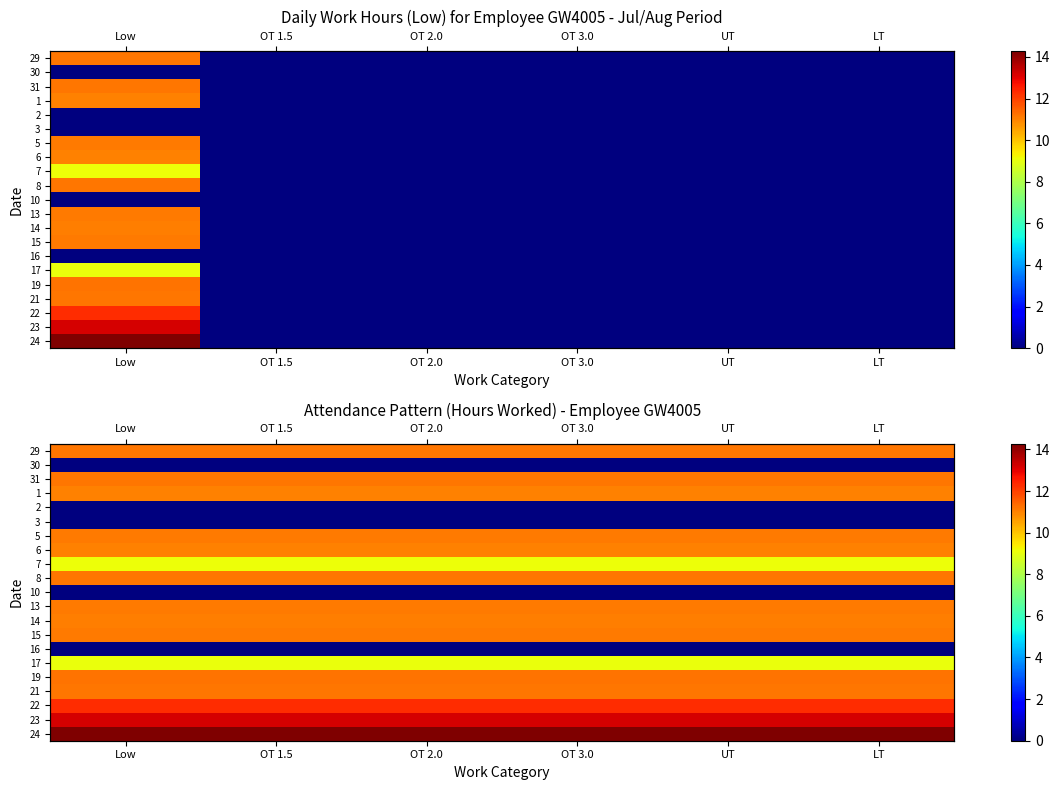

What is the lowest value of the 14 series?

11.1